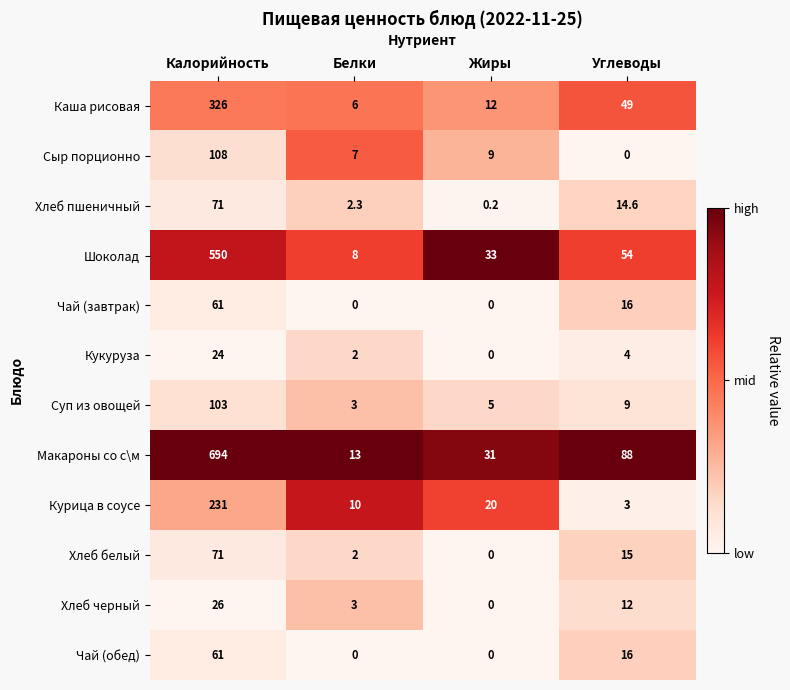

What is the greatest value displayed?

694.0